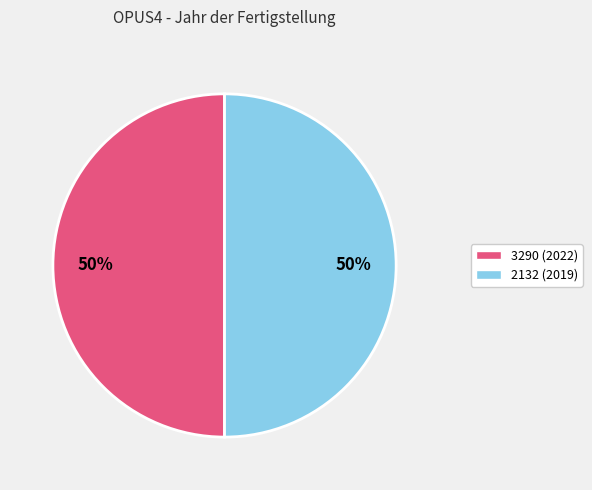

True or false: 3290 accounts for 43% of the total.

False